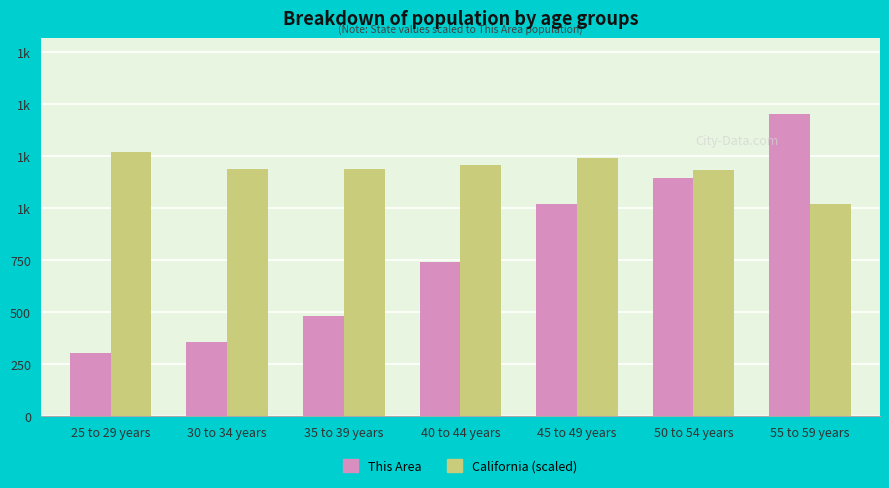

Reading left to right, extract all data points from this chart.

This Area: 302.0	359.0	483.0	741.0	1020.0	1143.0	1454.0
California (scaled): 1268.6	1189.5	1189.6	1206.0	1243.3	1184.5	1018.9